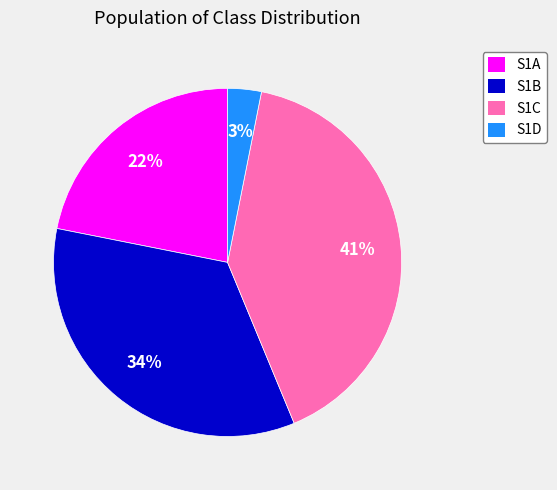

What percentage is the S1A slice, to the nearest percent?

22%